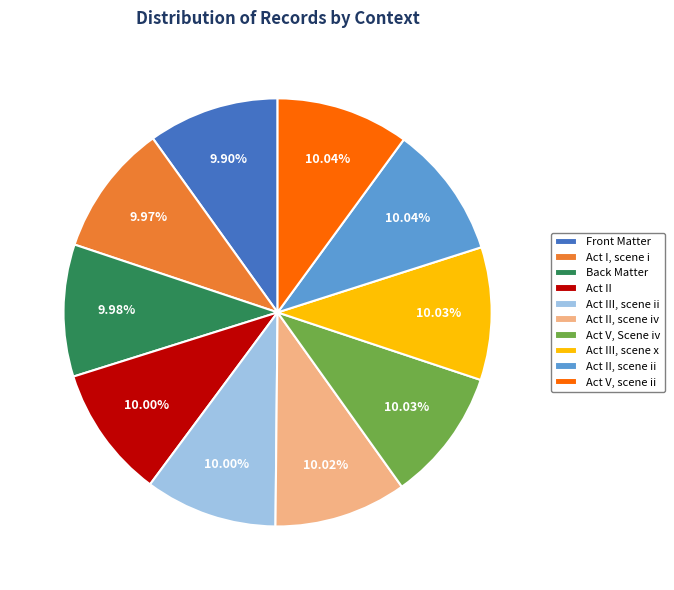

What is the ratio of the value at Act III, scene ii to the value at Act V, Scene iv?

1.0